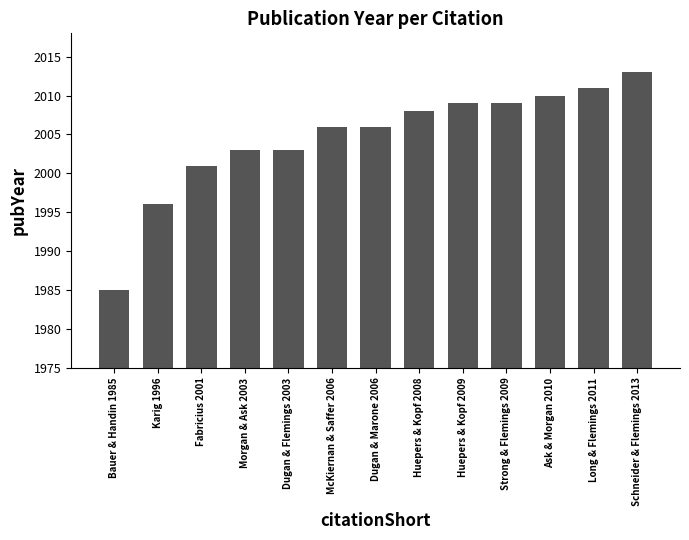

Is it true that the value at Strong & Flemings 2009 is 3343?

False